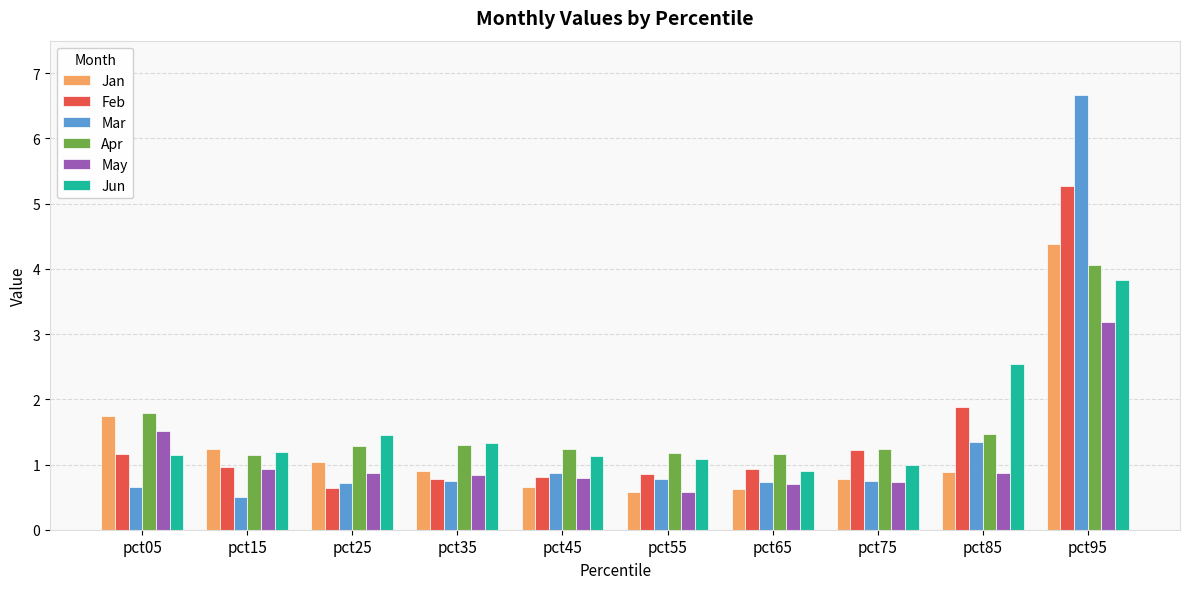

Which series changed the most between pct05 and pct25?

Jan